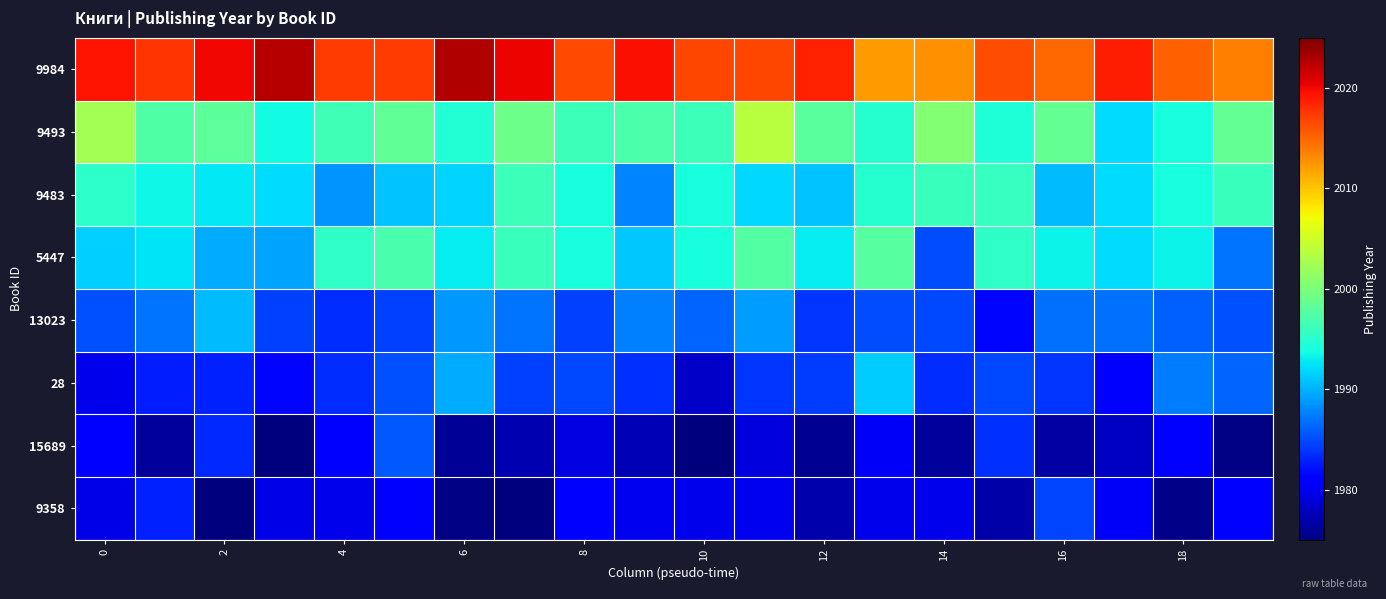

Reading right to left, list all the values displayed in this chart.

9984: 2013.8	2015.3	2018.9	2015.0	2016.3	2012.8	2012.3	2018.7	2016.6	2016.6	2019.6	2016.6	2020.3	2022.7	2017.3	2017.3	2022.6	2019.9	2017.6	2019.5
9493: 1998.6	1994.0	1992.1	1998.6	1994.3	2000.5	1994.8	1998.0	2003.6	1996.2	1997.1	1996.2	1999.1	1994.5	1998.3	1996.4	1993.7	1998.2	1997.3	2002.4
9483: 1995.9	1994.0	1992.1	1990.5	1995.8	1996.1	1994.8	1991.0	1991.8	1994.0	1987.7	1994.0	1996.2	1991.6	1990.8	1988.6	1992.1	1992.7	1993.5	1995.2
5447: 1987.0	1993.3	1992.1	1993.3	1995.5	1985.1	1997.7	1992.9	1997.6	1994.1	1991.1	1994.1	1996.0	1992.8	1997.1	1995.4	1989.4	1989.7	1992.4	1991.6
13023: 1985.3	1986.0	1986.8	1986.9	1981.6	1984.8	1985.0	1983.9	1988.9	1986.3	1987.5	1984.4	1987.0	1988.7	1984.5	1983.6	1984.4	1990.4	1987.1	1985.3
28: 1986.3	1987.4	1980.5	1983.9	1984.9	1983.4	1991.4	1984.2	1983.9	1978.2	1983.8	1984.8	1984.5	1989.7	1985.2	1983.5	1981.6	1983.0	1982.7	1979.8
15689: 1975.3	1981.4	1978.0	1976.7	1983.6	1976.2	1980.4	1975.8	1979.2	1975.0	1977.5	1979.3	1977.3	1976.0	1985.6	1980.8	1975.0	1983.2	1976.3	1981.4
9358: 1981.0	1975.4	1980.4	1984.6	1976.9	1979.9	1979.7	1977.0	1980.0	1979.8	1979.9	1980.6	1975.0	1975.3	1981.3	1979.8	1979.6	1975.0	1982.9	1979.7